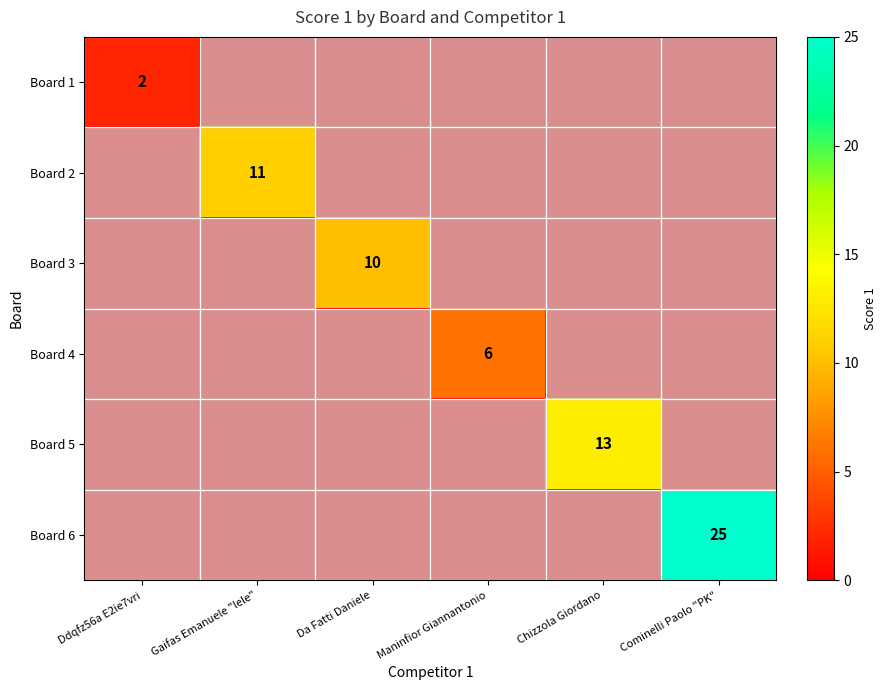

True or false: Board 6 has a value of 25 at Cominelli Paolo "PK".

True